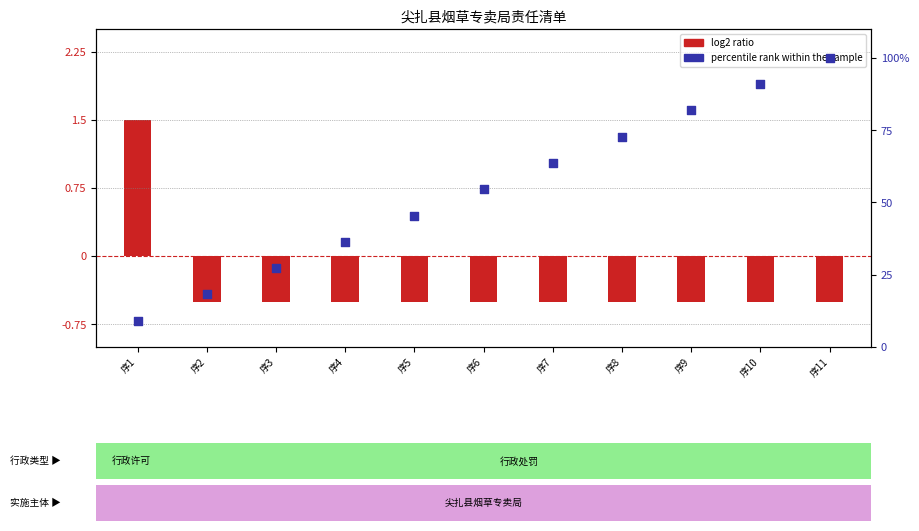

At which category is the sum across all series the highest?

序11